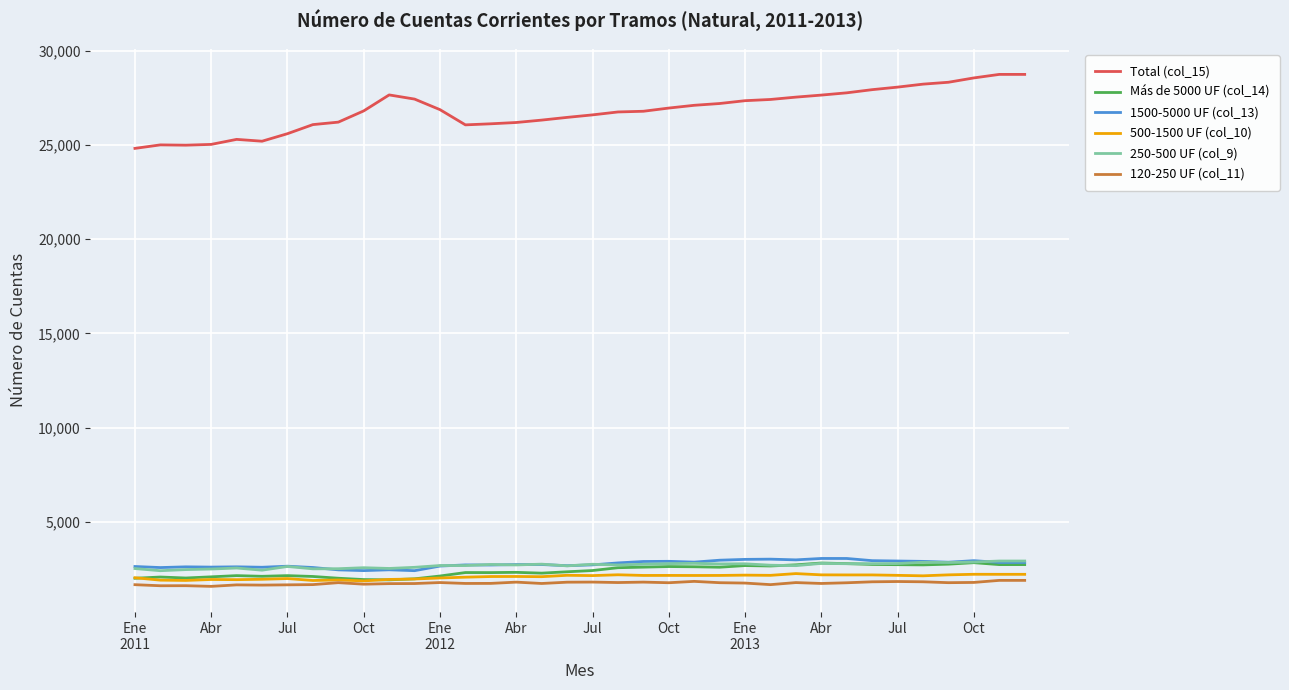

Which series has the largest range (max minus min)?

Total (col_15)